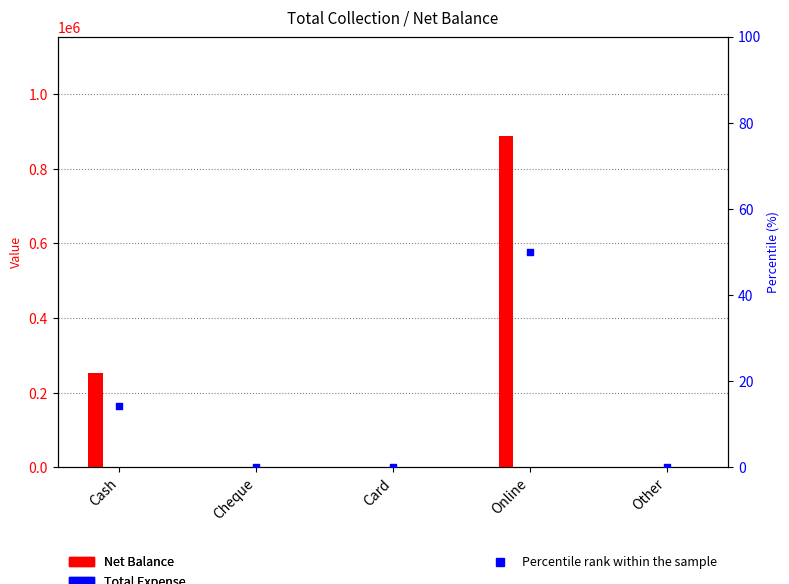

Which series has the largest total across all categories?

Net Balance